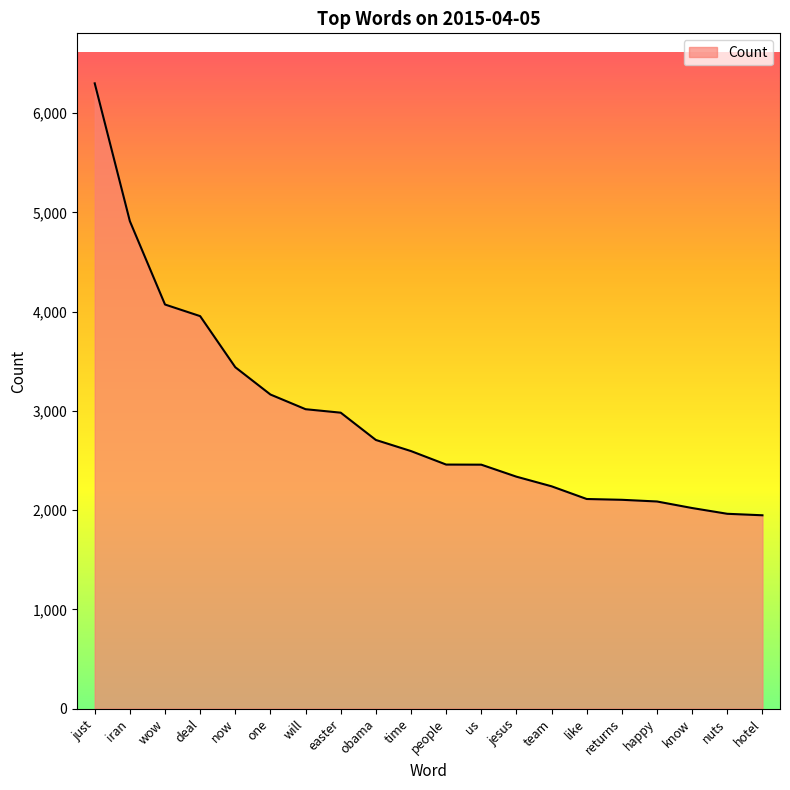

What is the maximum value shown in the chart?

6301